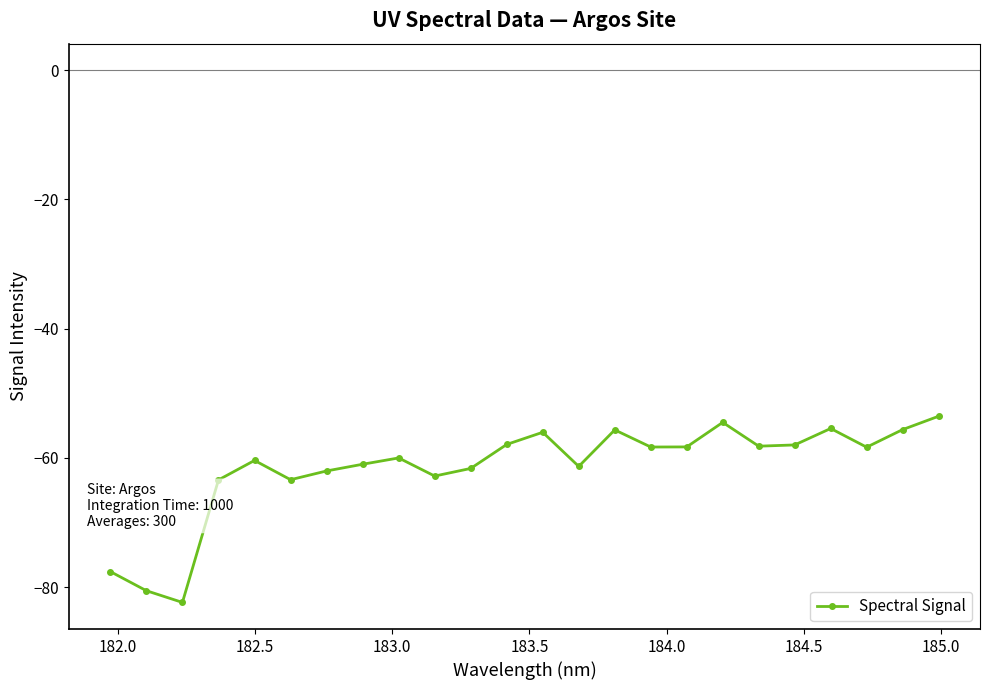

What is the difference between the second highest and minimum values?

27.9